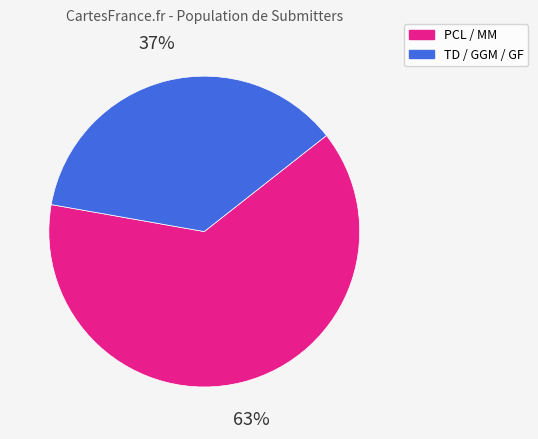

Does any single category account for the majority?

Yes